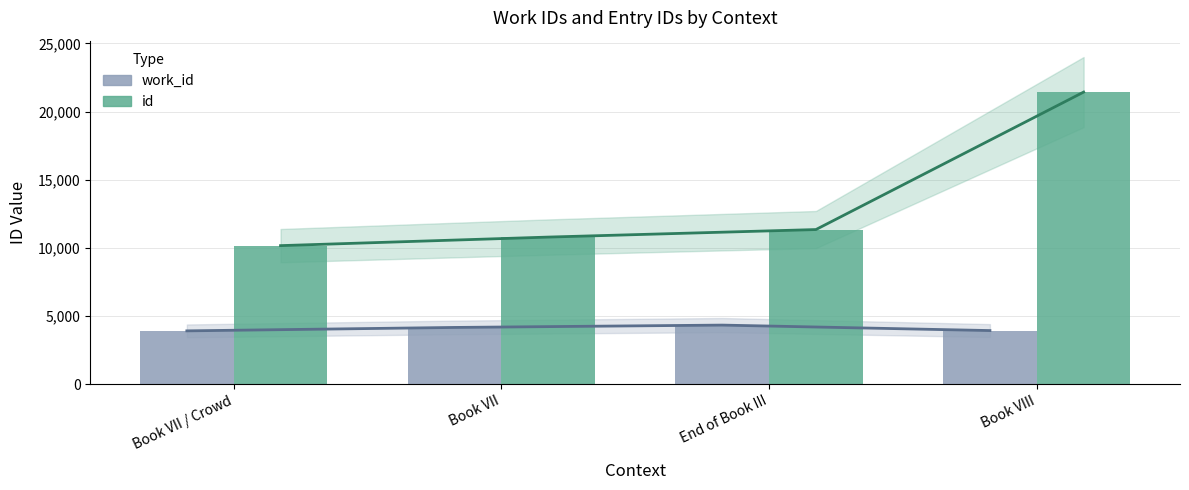

What is the difference between the highest and lowest values at Book VII / Crowd?

6251